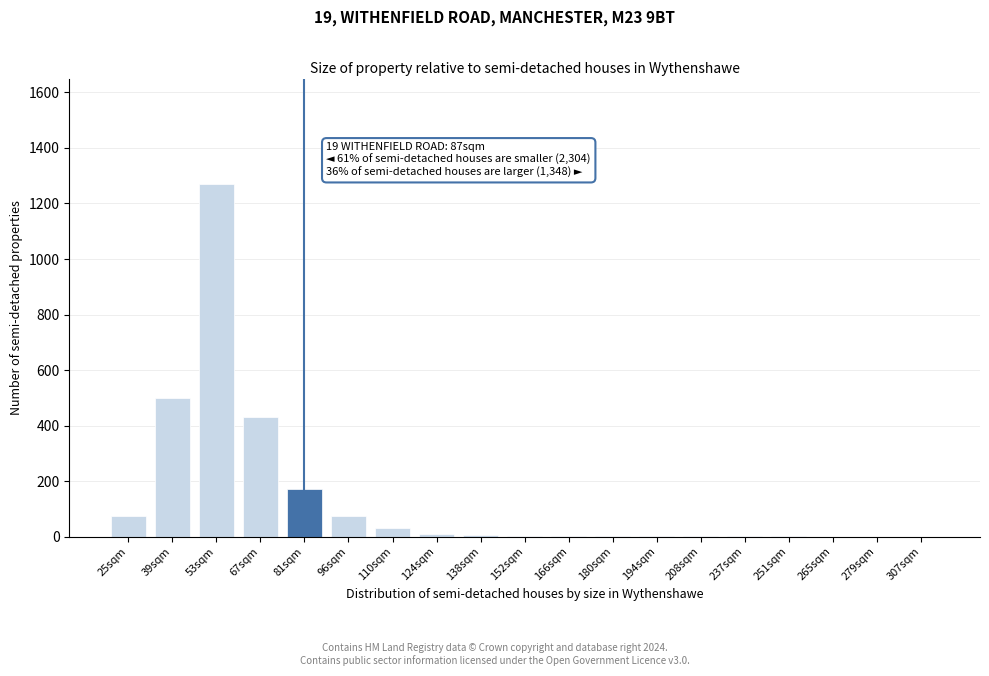

At which category does the chart reach its peak across all series?

53sqm